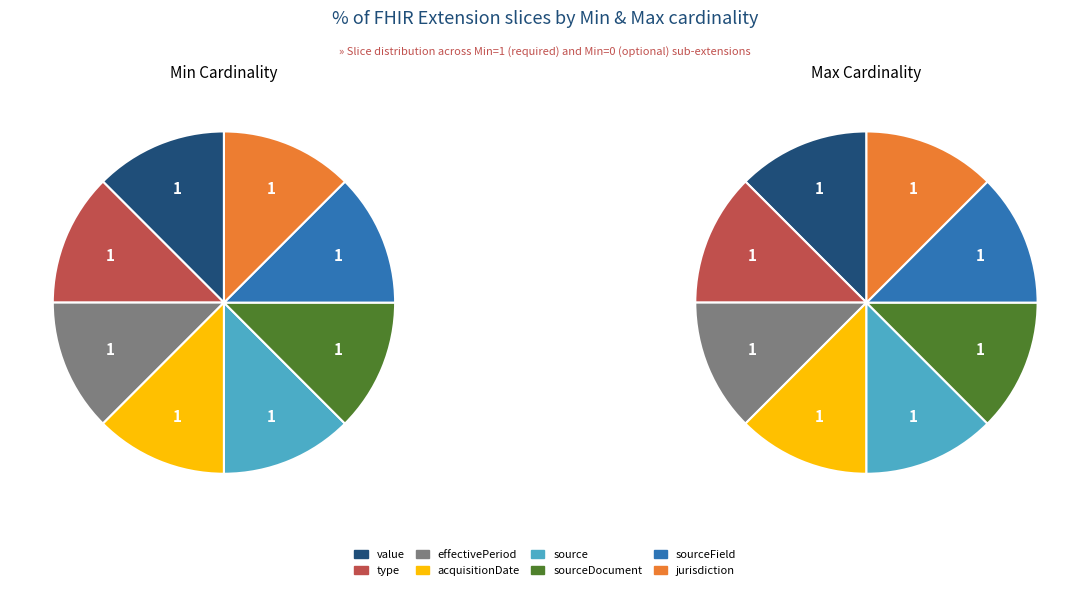

Rank the series at 5 from lowest to highest value.

type slice, value slice